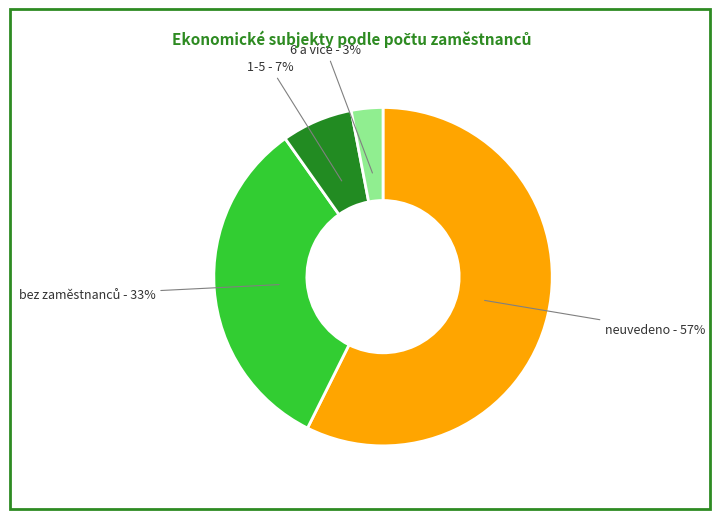

Do neuvedeno and 6 a více together represent more than half of the pie?

Yes